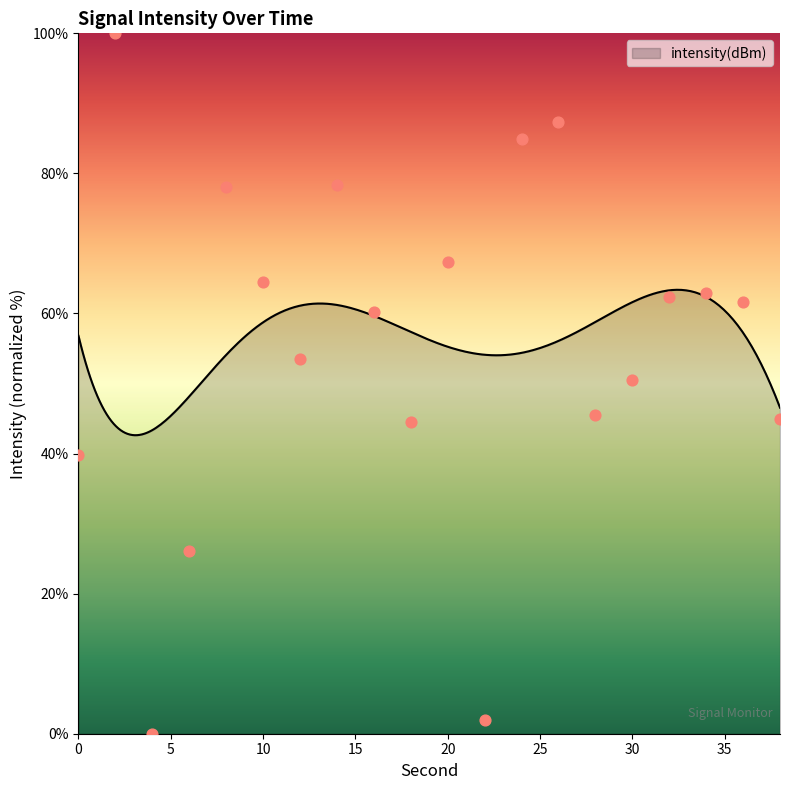

Approximately how many times larger is the value at 6 compared to 24?

0.3